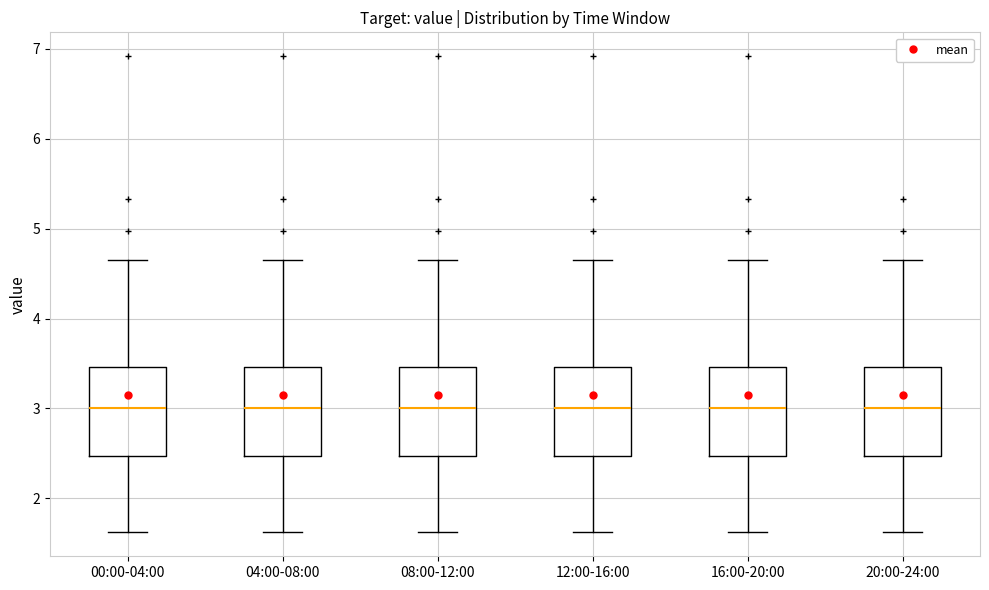

Where is the upper edge of the box for 04:00-08:00 on the y-axis? The values are not printed on the chart, so give them approximately, as read against the axis.

3.5